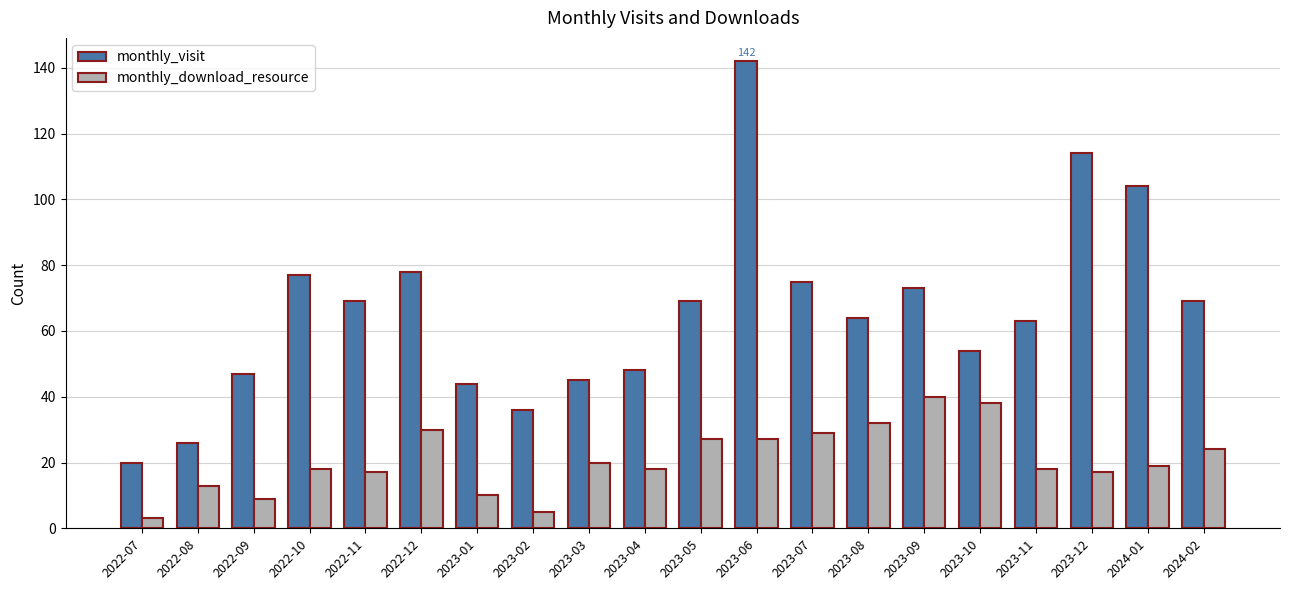

Which series has the largest range (max minus min)?

monthly_visit